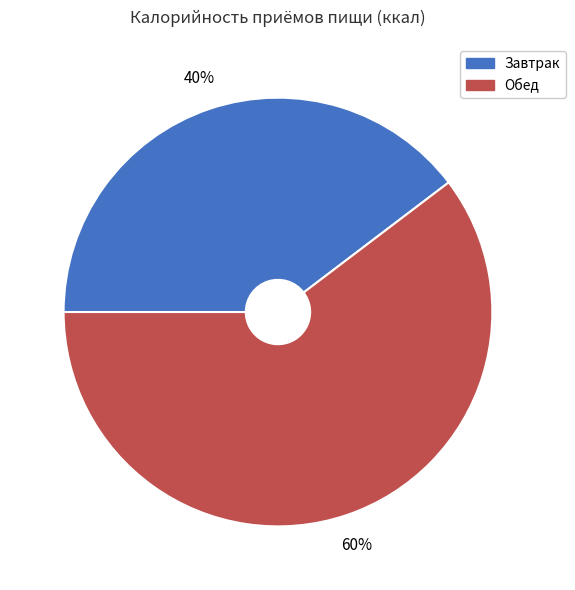

How many slices are in this pie chart?

2